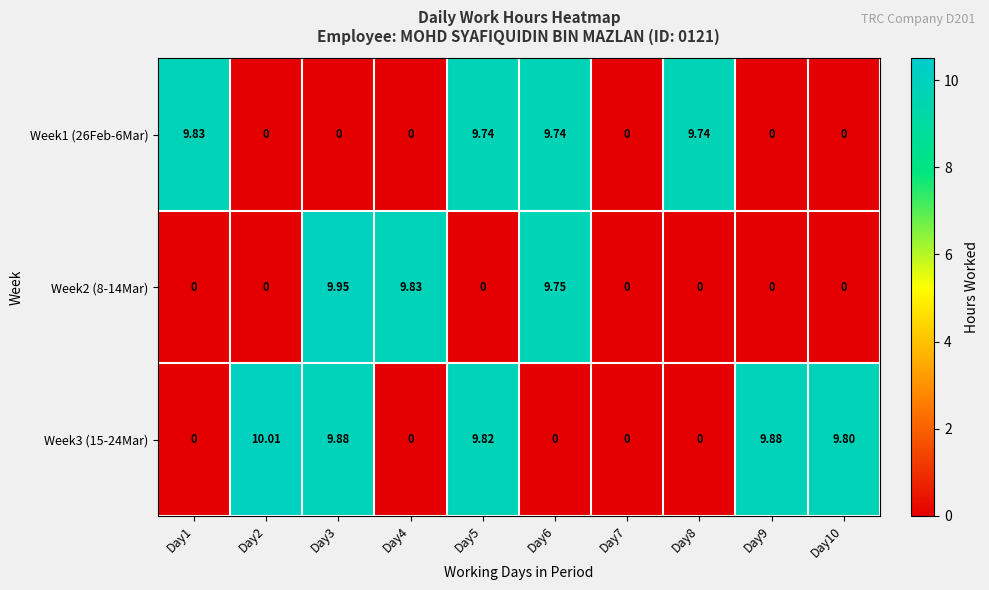

How many values in the Week3 (15-24Mar) series exceed 9?

5